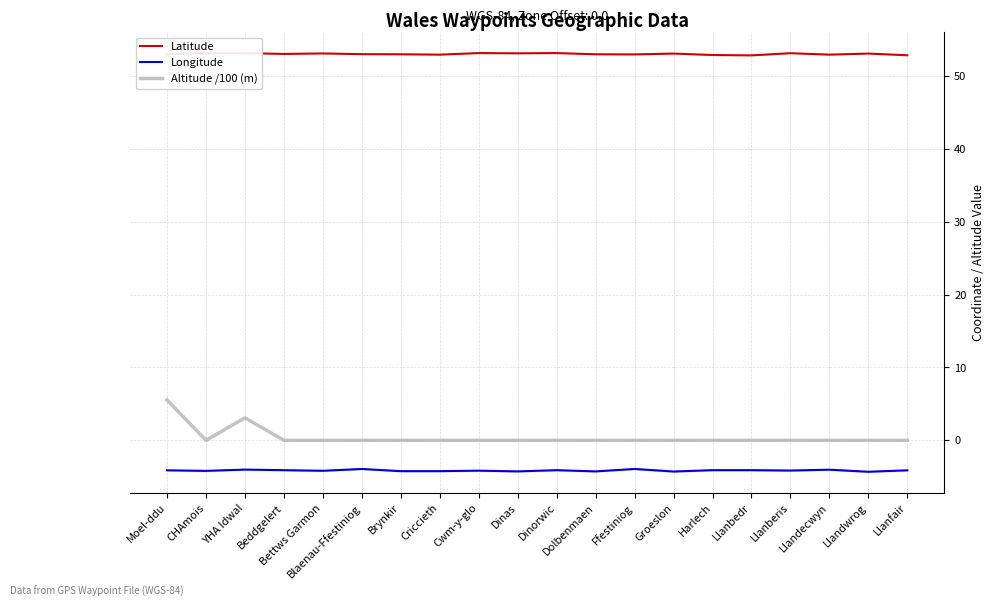

In Longitude, how many points are higher than both neighbors (excluding endpoints)?

6